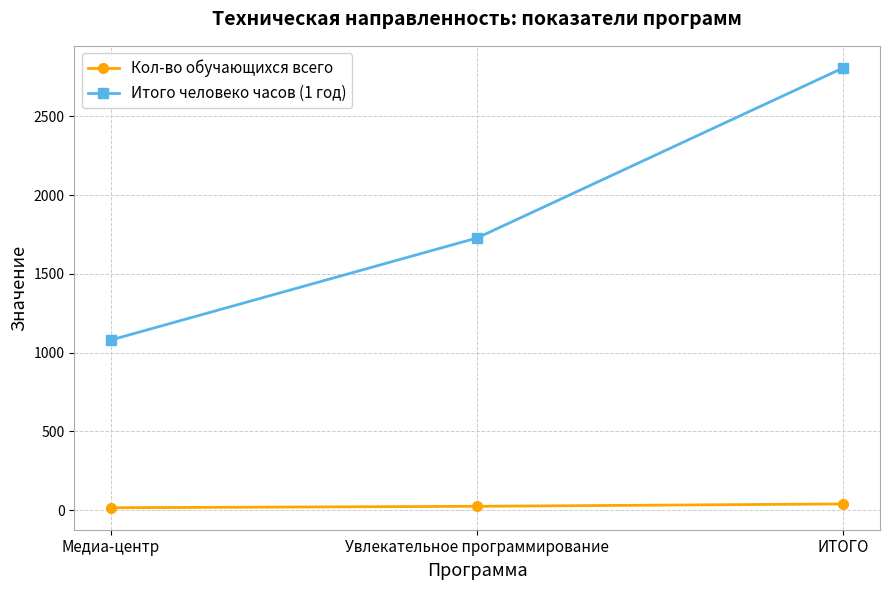

At which category is the sum across all series the highest?

ИТОГО